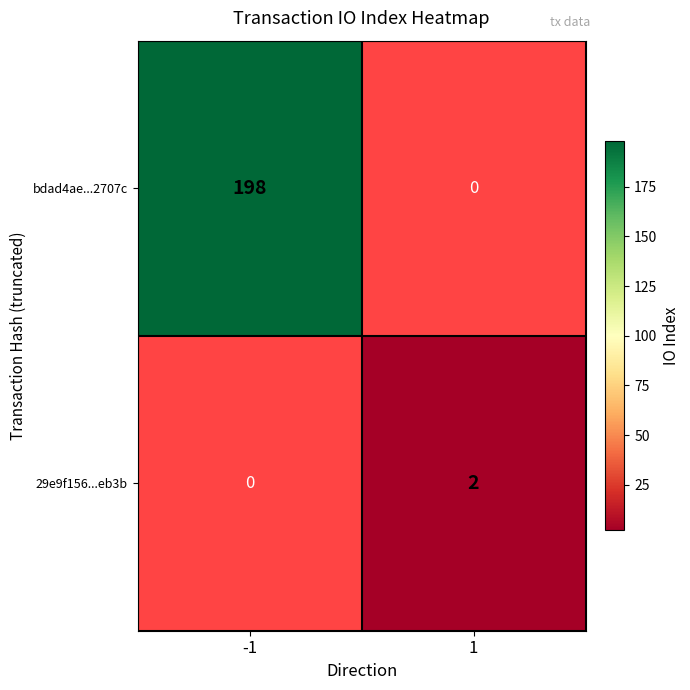

The 29e9f156...eb3b series shows 2 at 1. True or false?

True